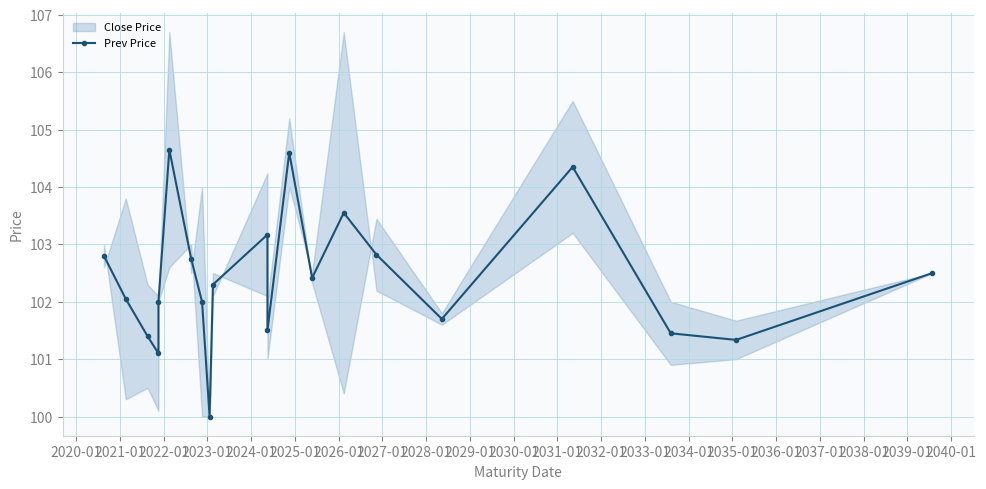

Between 2025-01 and 2028-01, which is larger?

2025-01